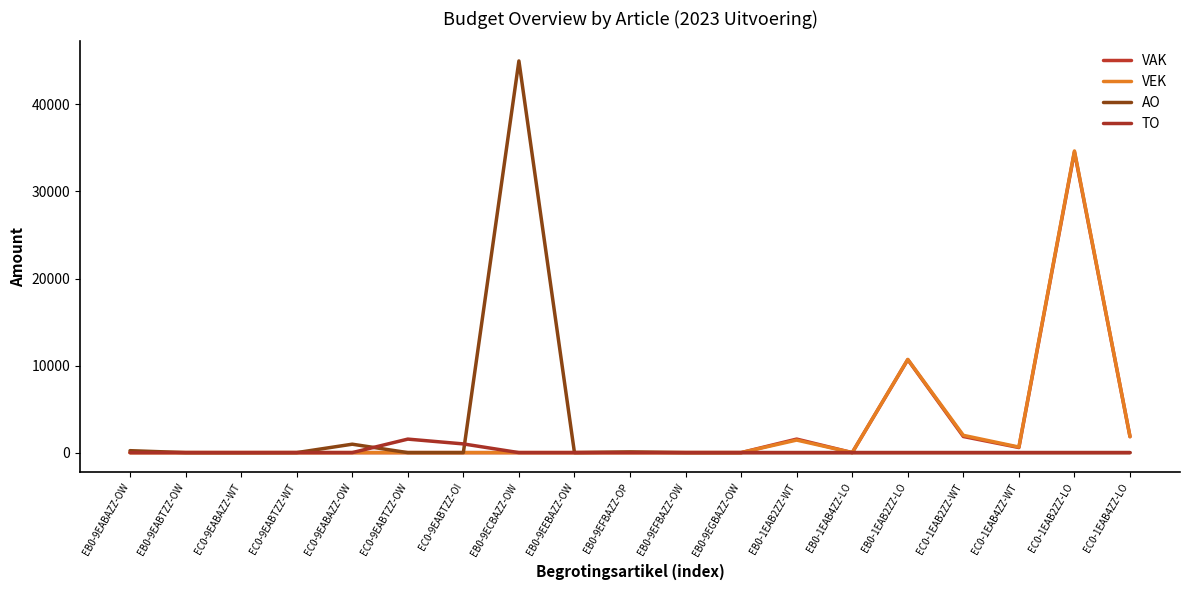

What position from the right is EB0-9EFBAZZ-OW?

9